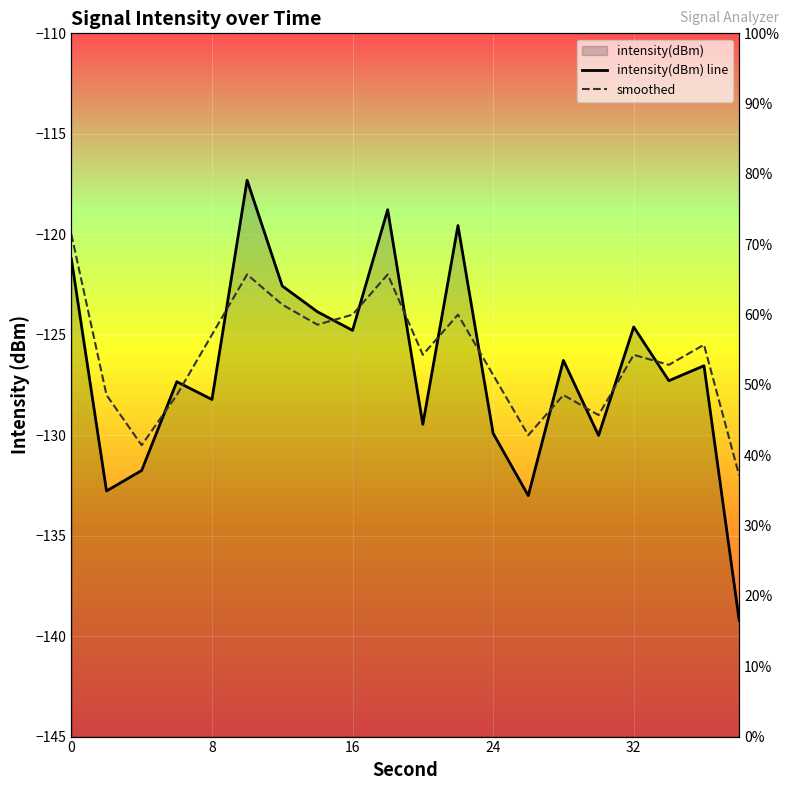

Reading right to left, transcribe all the data shown in this chart.

intensity(dBm) line: -139.2	-126.5	-127.3	-124.6	-130.0	-126.3	-133.0	-129.9	-119.6	-129.5	-118.8	-124.8	-123.9	-122.6	-117.3	-128.2	-127.3	-131.8	-132.8	-121.2
smoothed: -132.0	-125.5	-126.5	-126.0	-129.0	-128.0	-130.0	-127.0	-124.0	-126.0	-122.0	-124.0	-124.5	-123.5	-122.0	-125.0	-128.0	-130.5	-128.0	-120.0